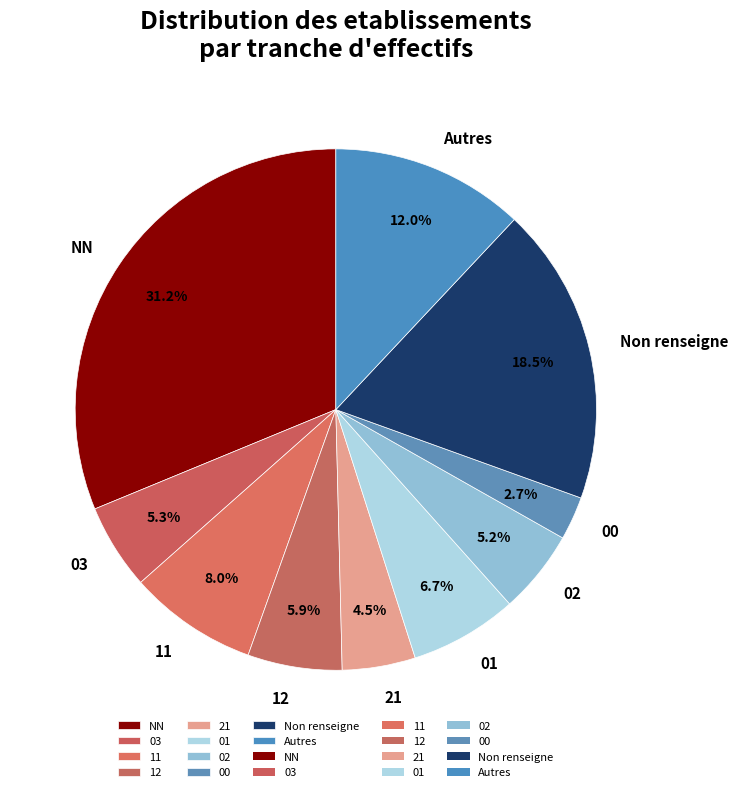

What percentage do 21 and 00 together represent?

7.2%